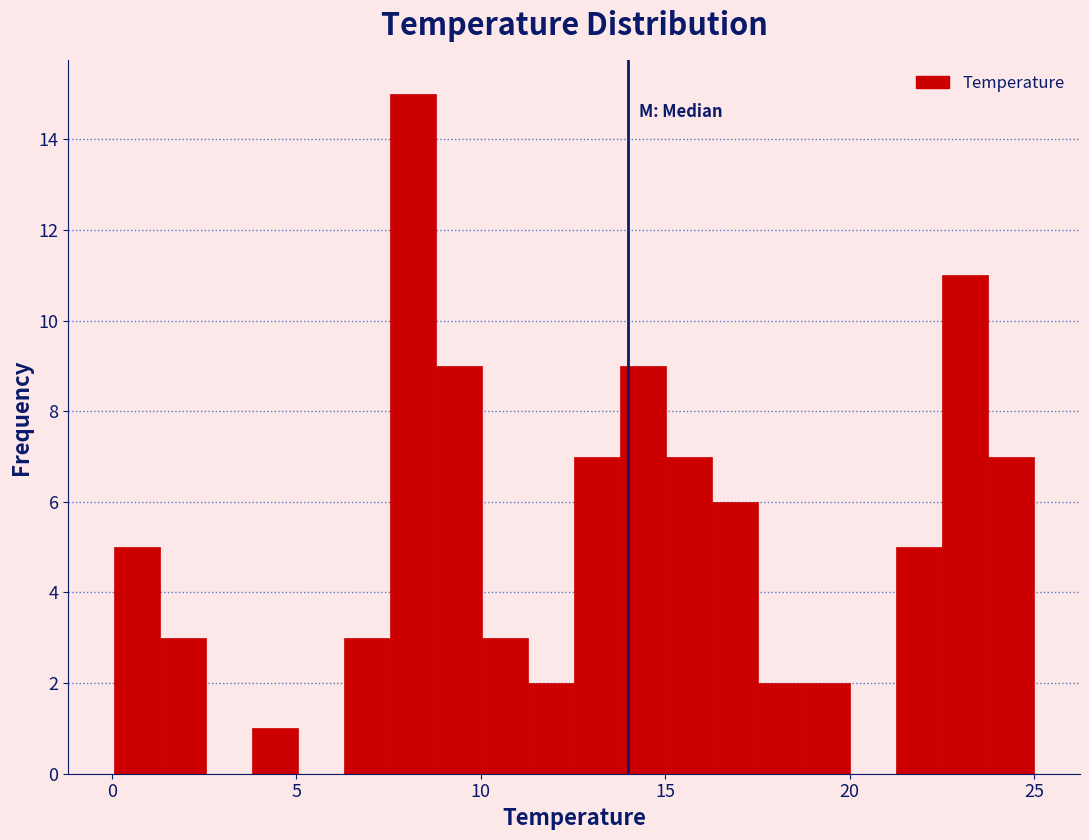

Around what value on the x-axis is the tallest bar? Give the approximate position of its centre, as read against the axis.

8.0